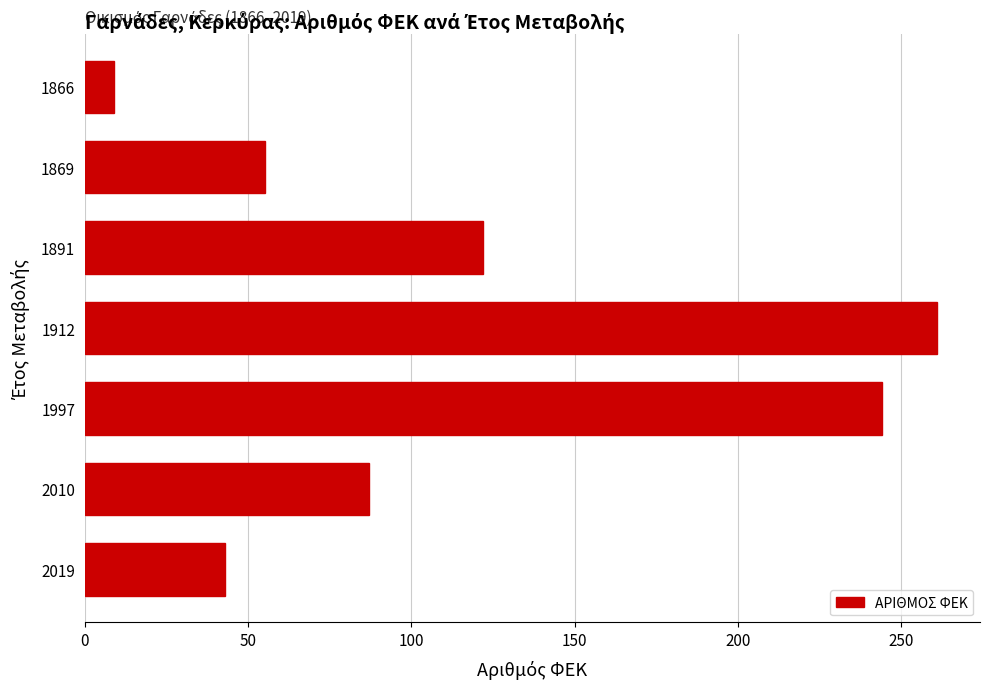

What is the sum of all values?

821